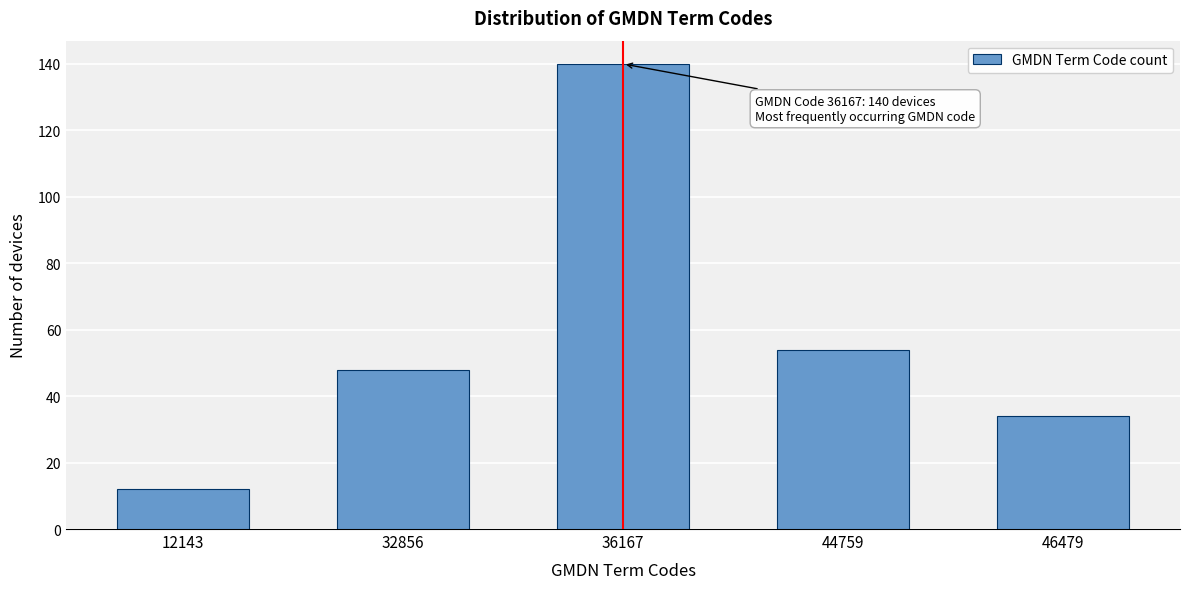

Reading left to right, extract all data points from this chart.

12143=12	32856=48	36167=140	44759=54	46479=34